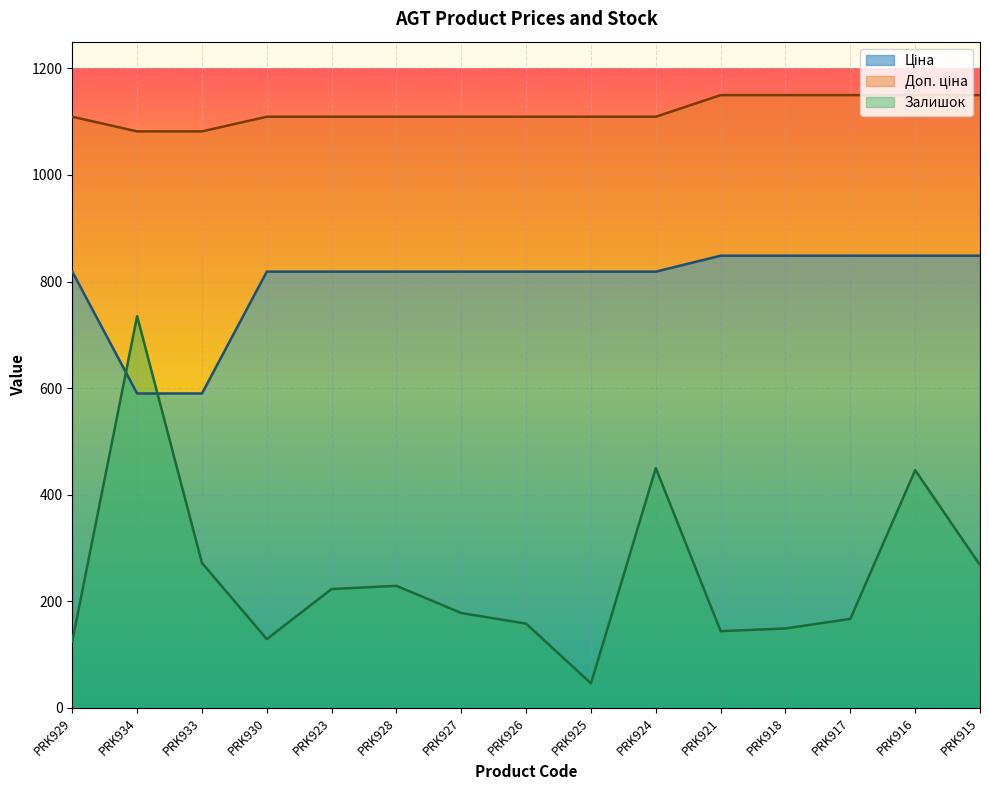

True or false: Залишок and Доп. ціна cross at least once.

False